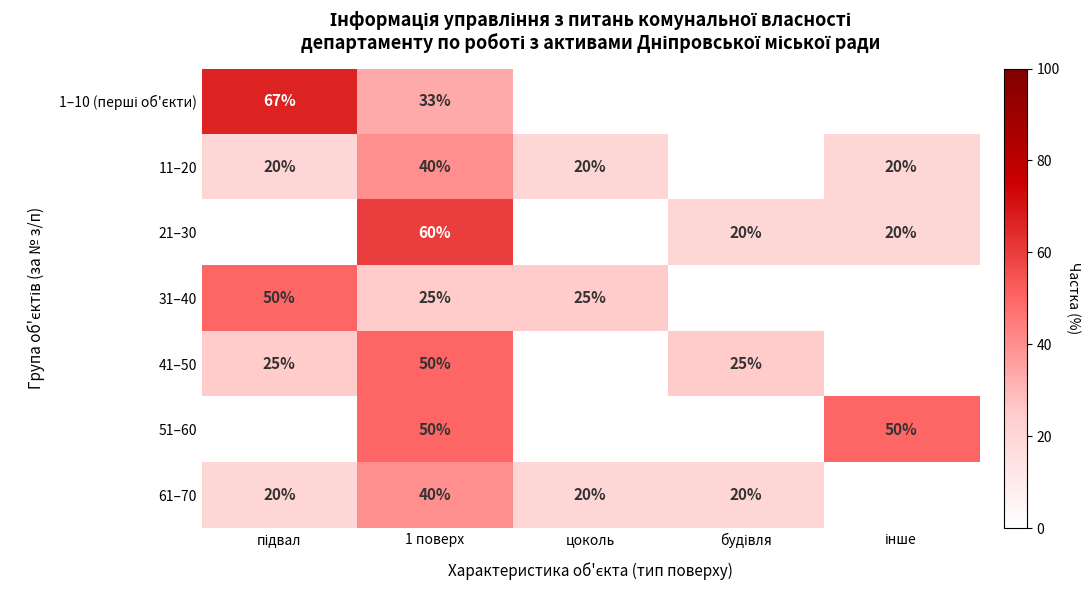

The value of 51–60 at 1 поверх is 32. True or false?

False